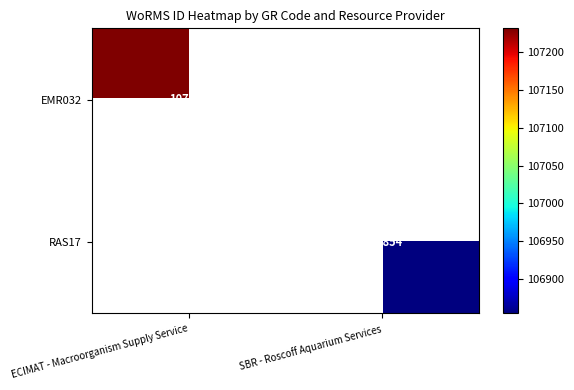

What is the maximum value shown in the chart?

107232.0